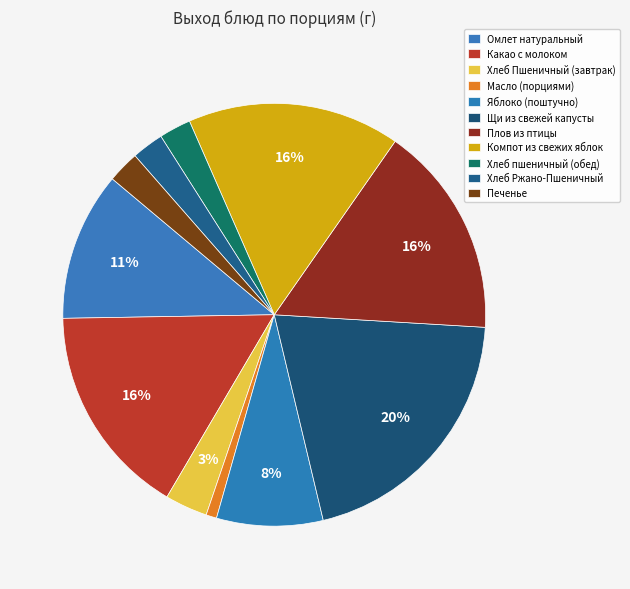

To the nearest percent, what is the average slice percentage?

9%